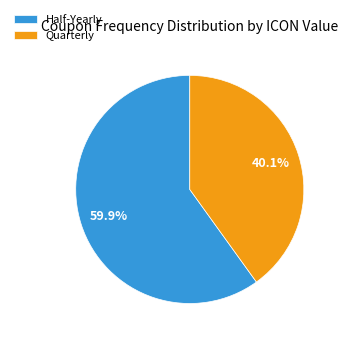

Which slice represents more than half of the pie?

Half-Yearly